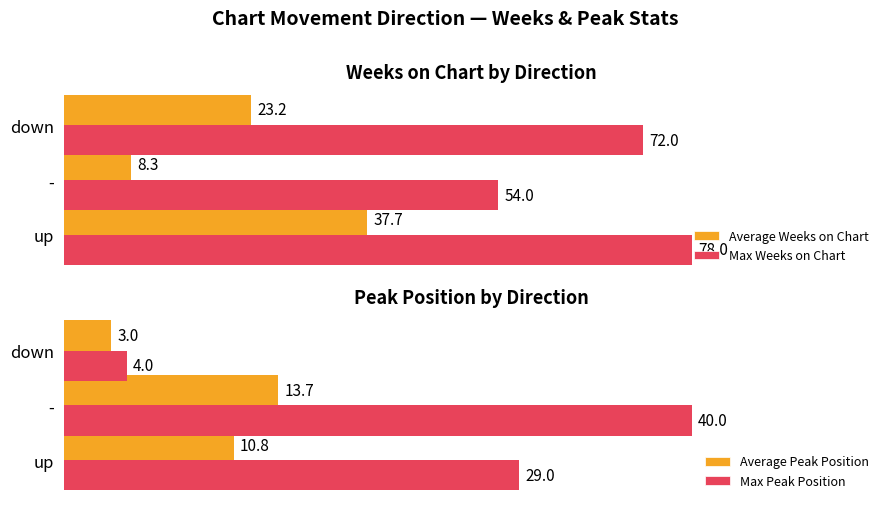

Are the bars horizontal?

Yes